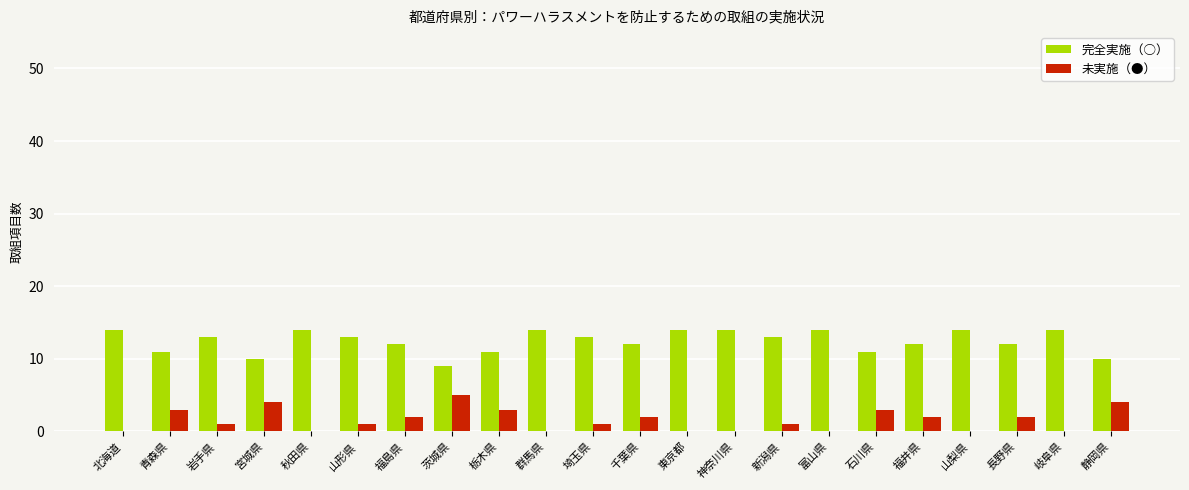

Is the value of 未実施（●） at 岩手県 greater than the value of 完全実施（○） at 秋田県?

No